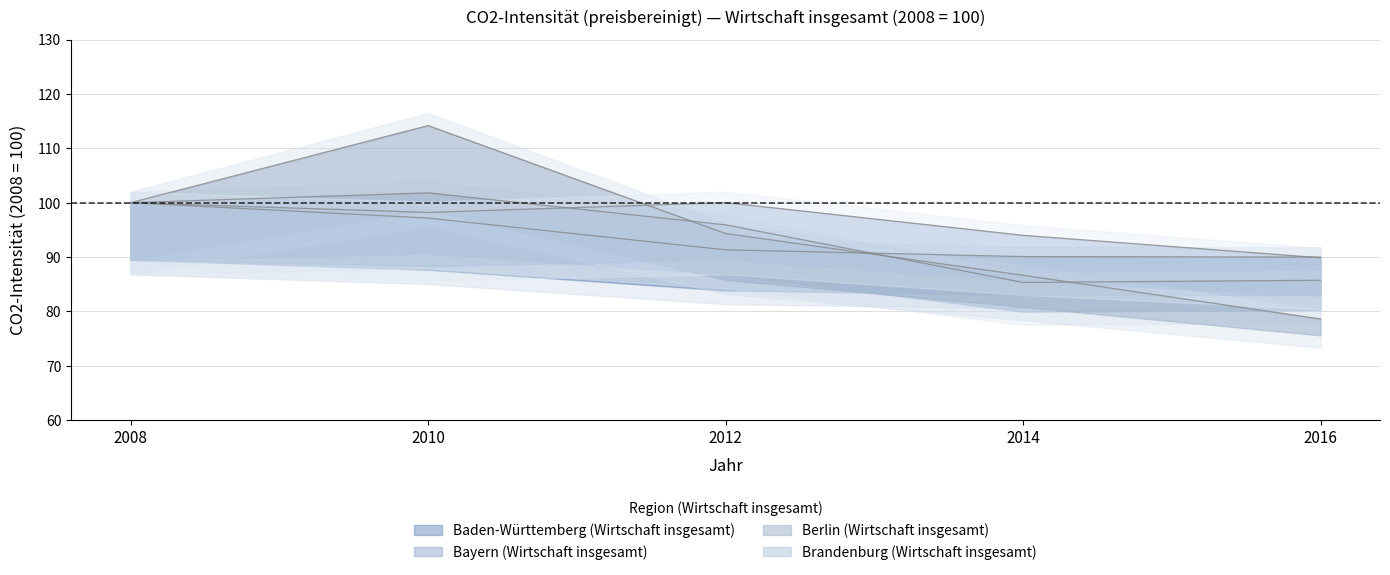

Between 2014 and 2016, which is larger?

2014